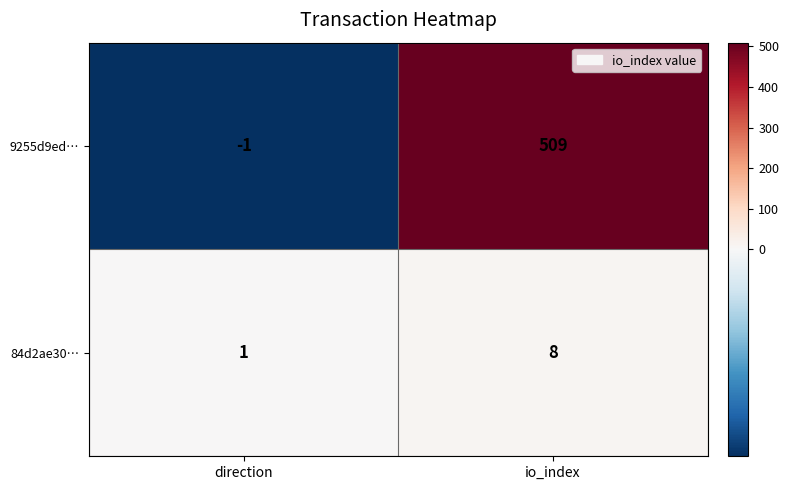

Reading left to right, what are all the values shown in this chart?

9255d9ed…: -1	509
84d2ae30…: 1	8